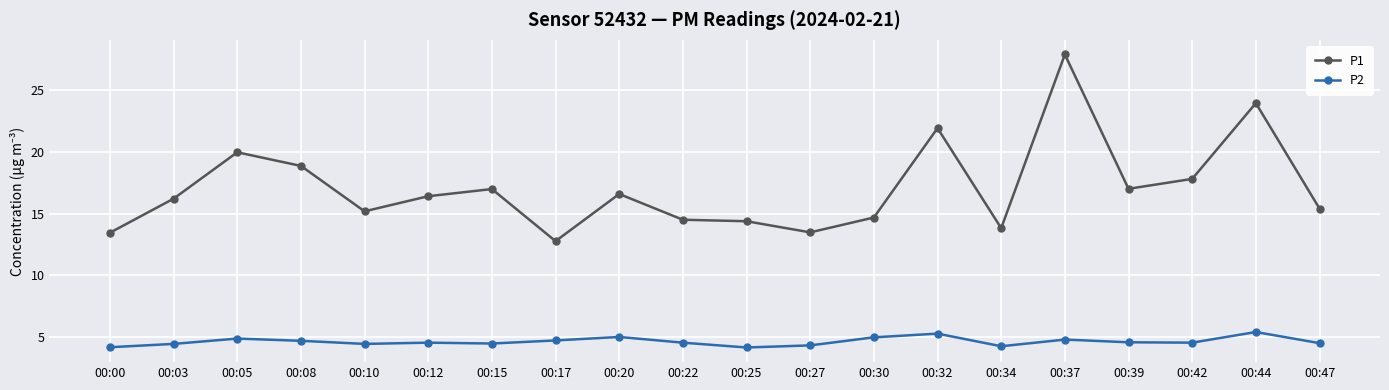

What is the spread (max minus min) of values at 00:47?

10.9